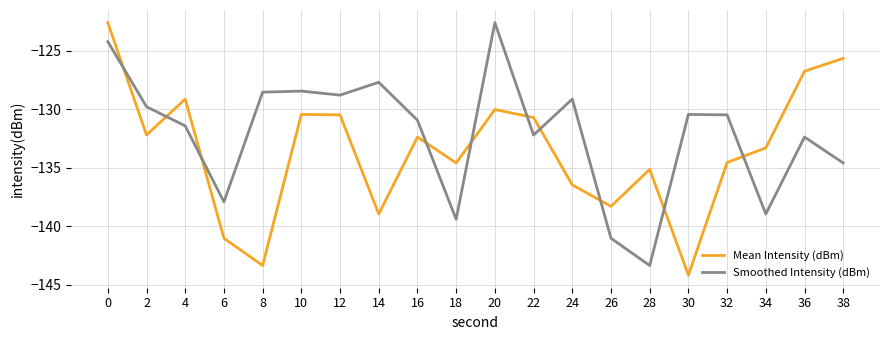

List the series in order of their overall mean, lowest first.

Mean Intensity (dBm), Smoothed Intensity (dBm)